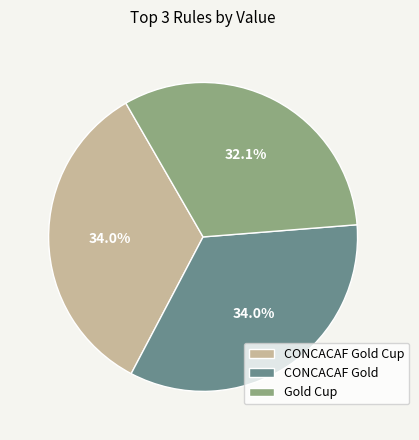

What percentage is NOT represented by CONCACAF Gold?

66.0%